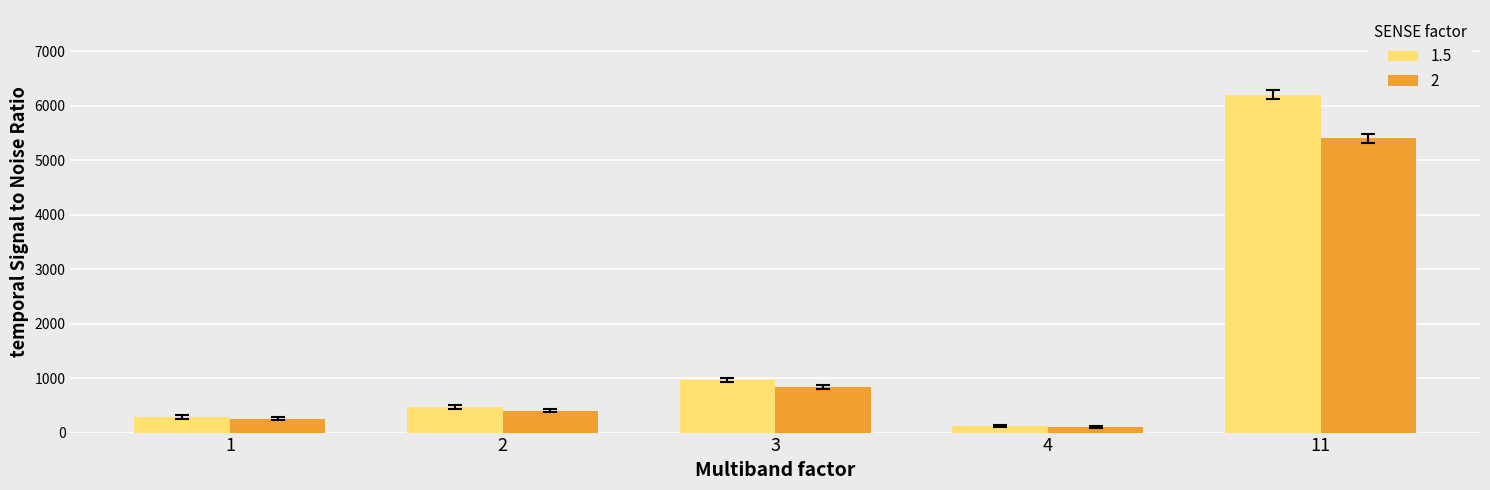

How many series are shown in this chart?

2